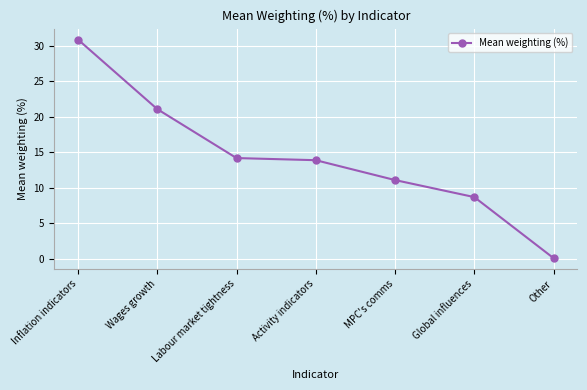

What is the value of the 4th point from the left?

13.9